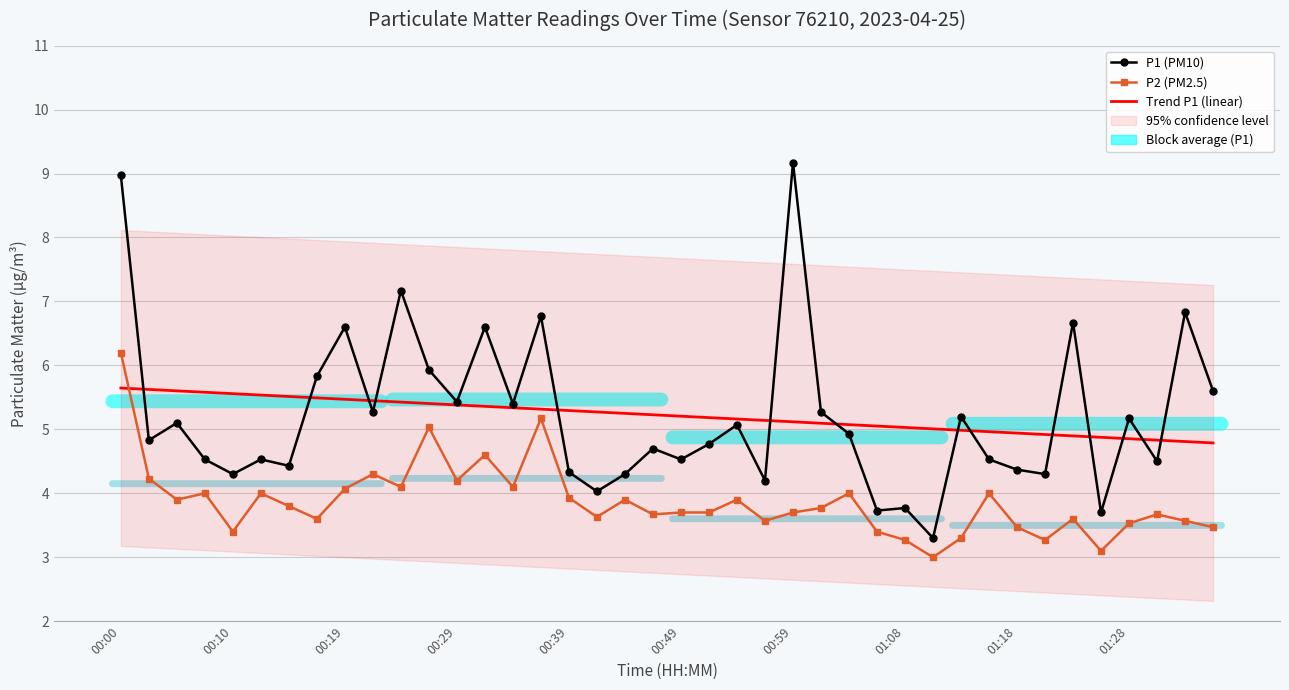

Which series changed the most between 00:00 and 30?

P1 (PM10)